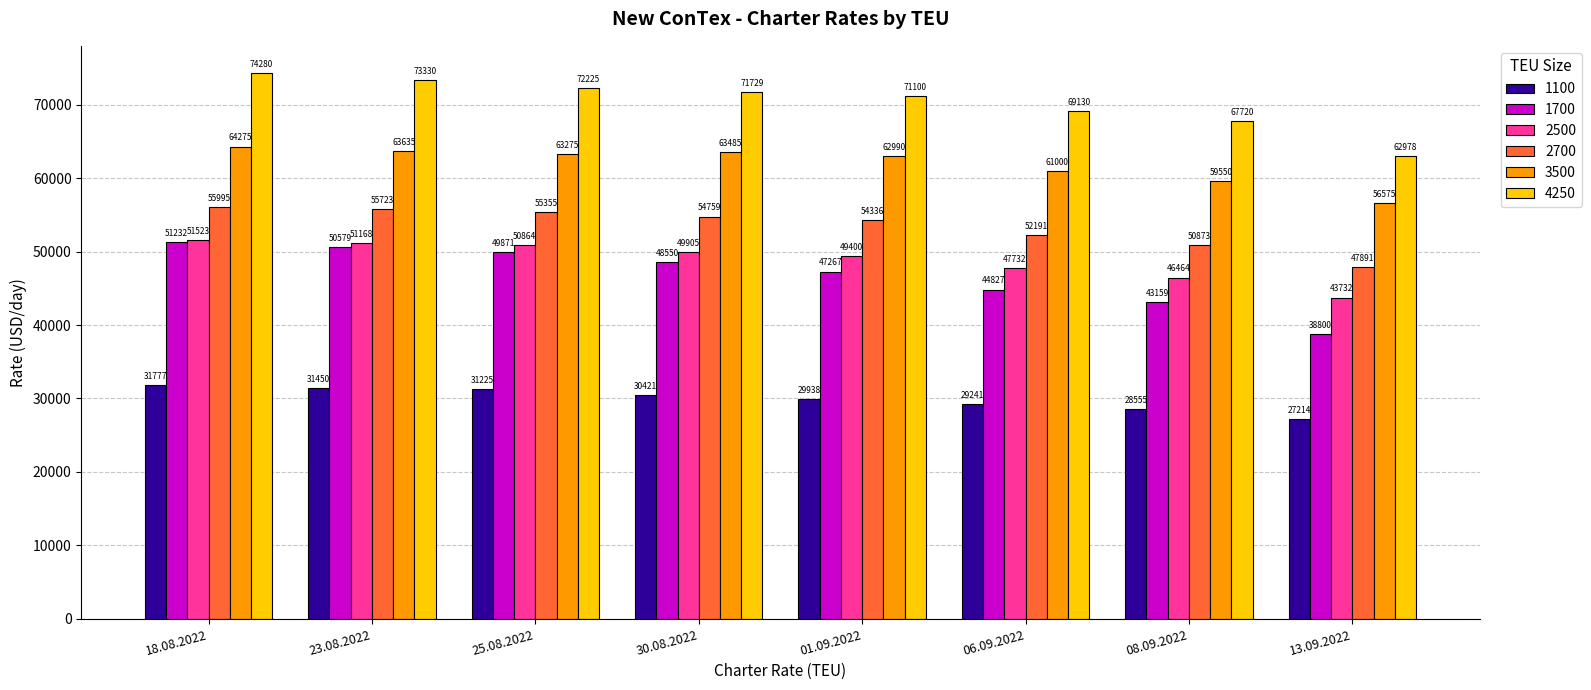

Between 25.08.2022 and 13.09.2022, which series saw the biggest shift?

1700